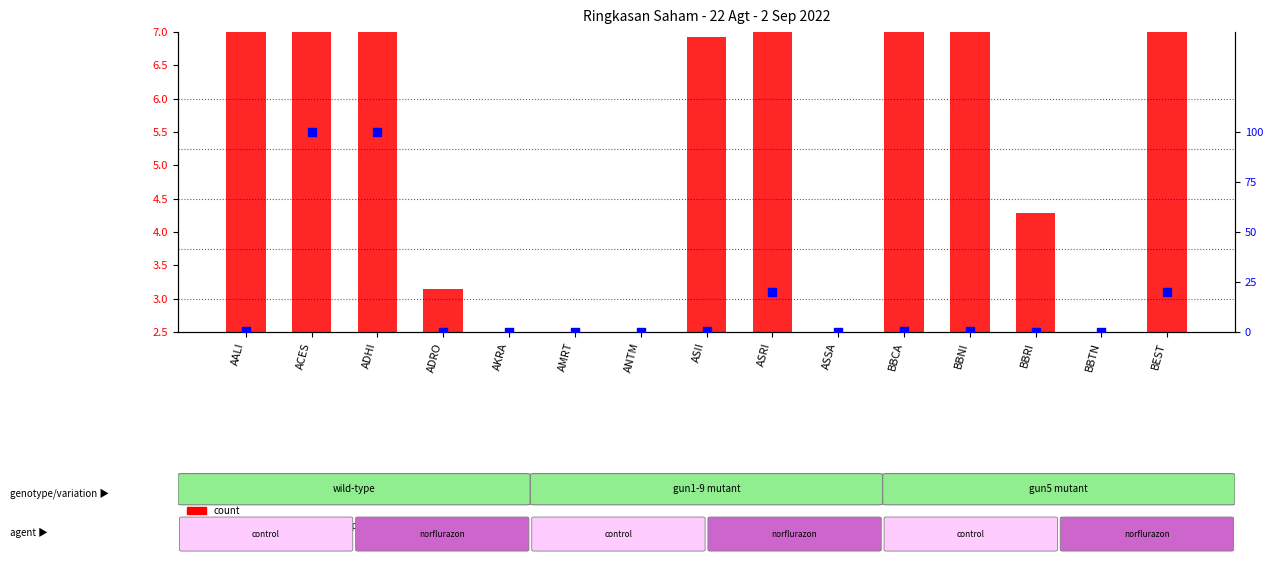

Which series has the largest total across all categories?

count